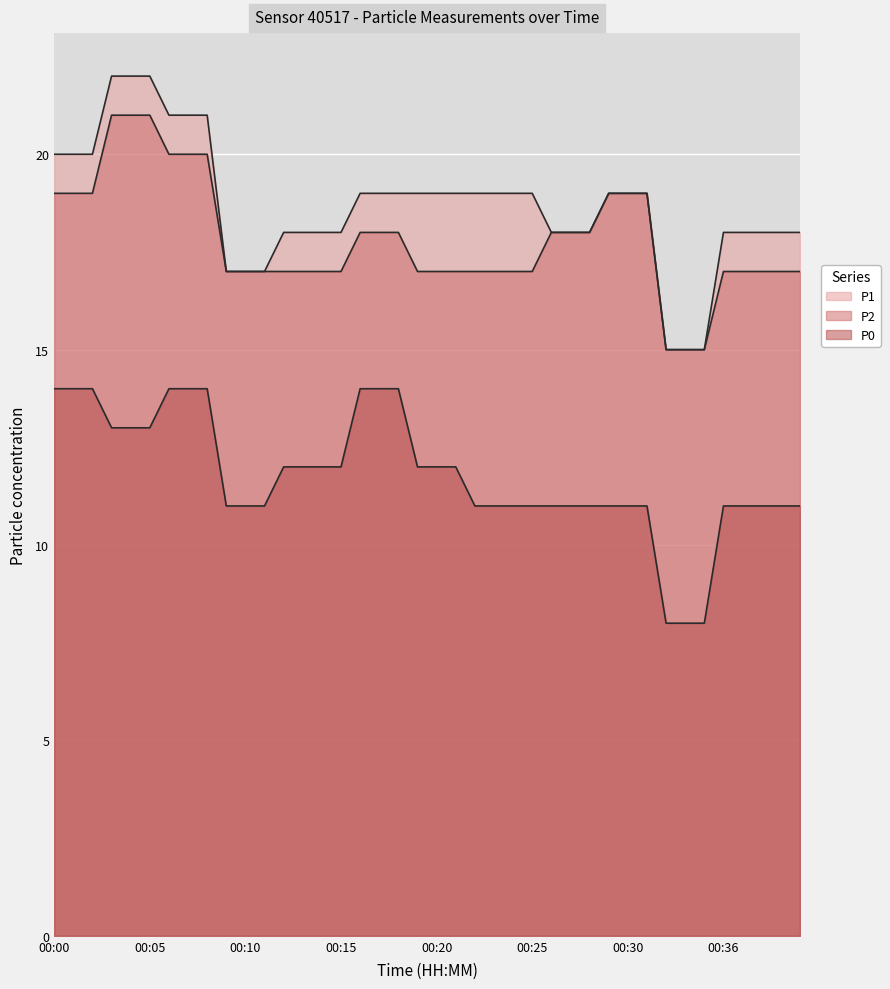

Which series has the largest total across all categories?

P1